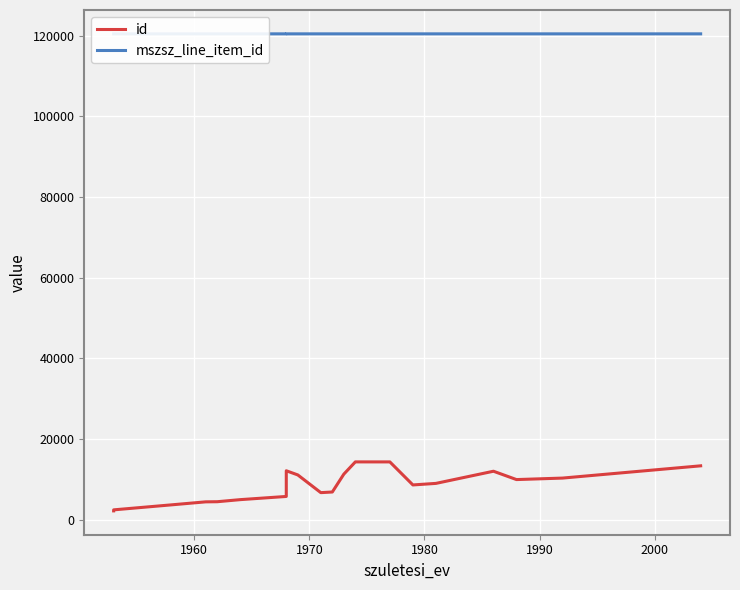

Which category has the highest value across all series?

1970